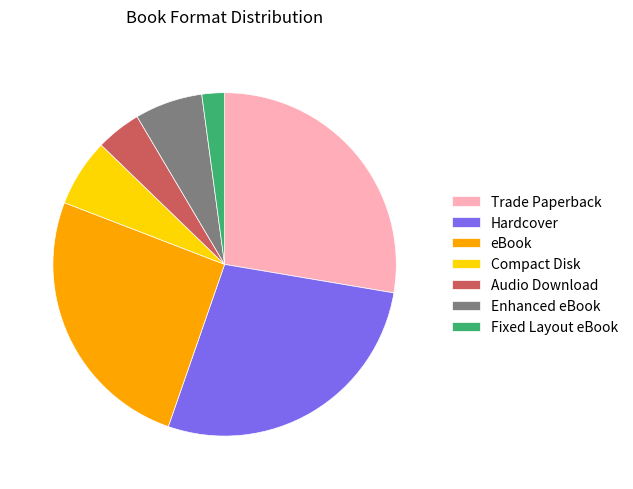

Does eBook account for over 50% of the chart?

No